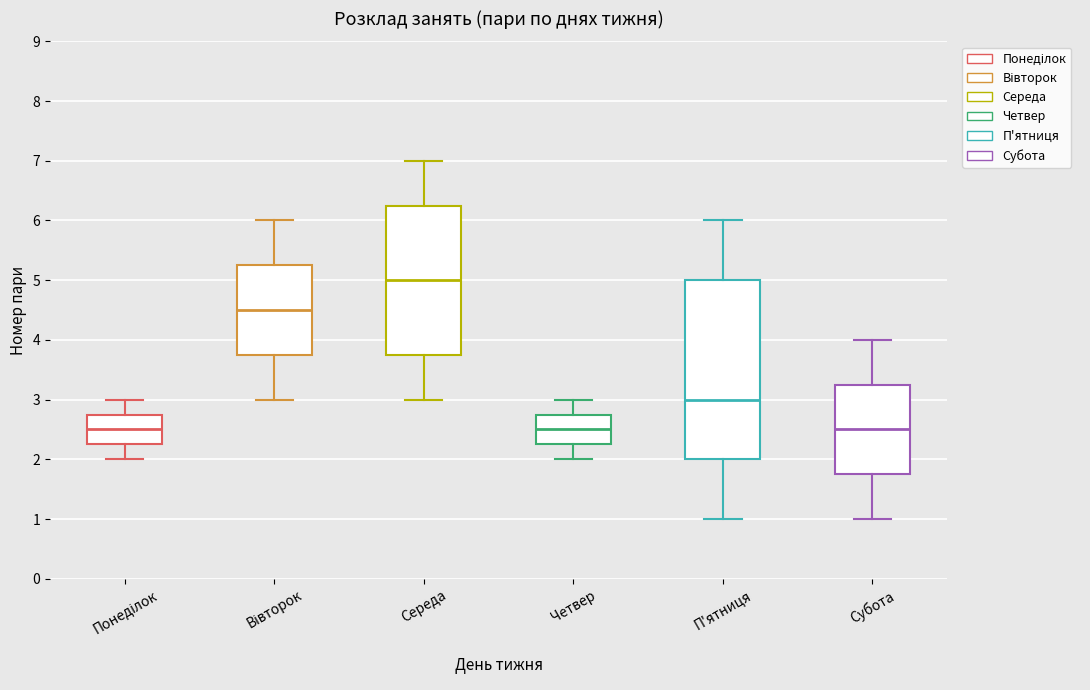

Reading left to right, read every box against the y-axis: the position of its median line, the range the box covers, and the ends of its whiskers. The values are not printed on the chart, so give them approximately, as read against the axis.

Понеділок: median 2.5, box 2.3 to 2.8, whiskers 2.0 to 3.0
Вівторок: median 4.5, box 3.8 to 5.3, whiskers 3.0 to 6.0
Середа: median 5.0, box 3.8 to 6.3, whiskers 3.0 to 7.0
Четвер: median 2.5, box 2.3 to 2.8, whiskers 2.0 to 3.0
П'ятниця: median 3.0, box 2.0 to 5.0, whiskers 1.0 to 6.0
Субота: median 2.5, box 1.8 to 3.3, whiskers 1.0 to 4.0